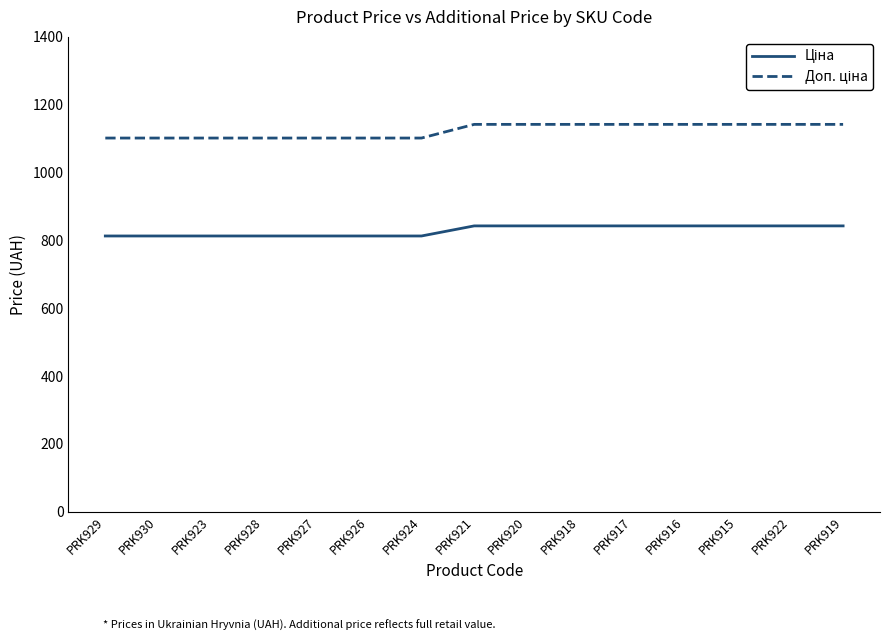

What is the greatest value displayed?

1142.1